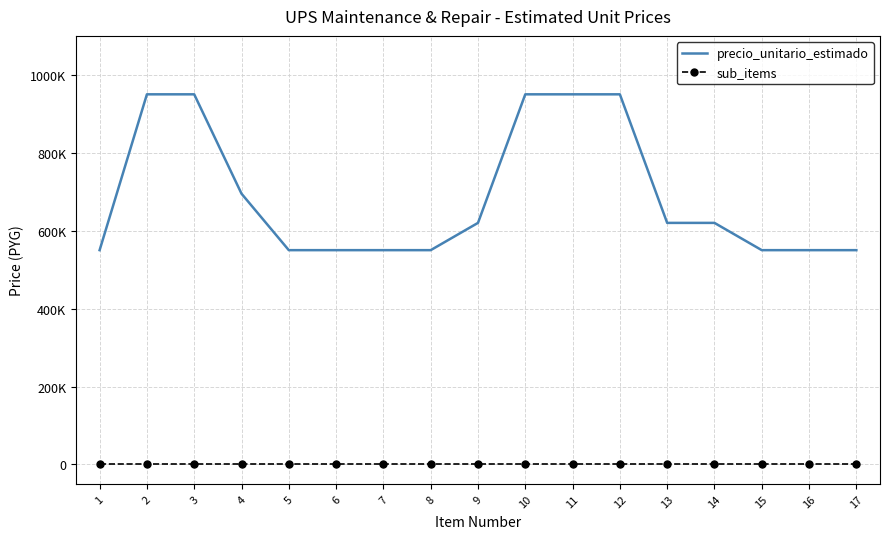

What is the minimum value for precio_unitario_estimado?

550000